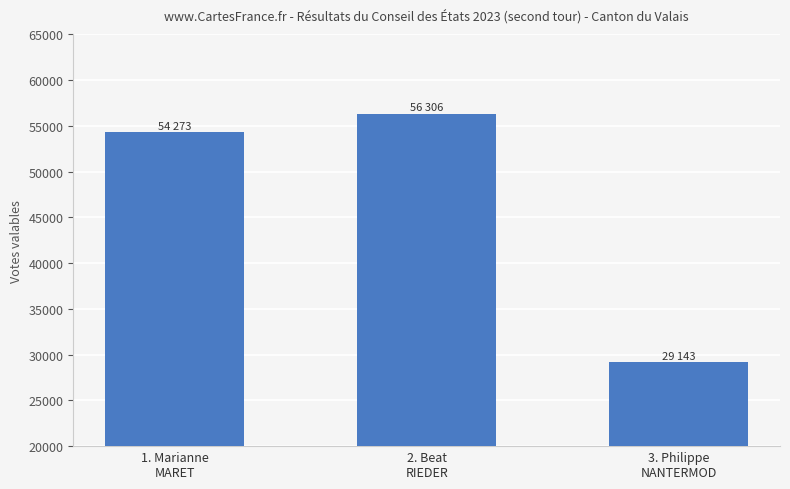

Approximately how many times larger is the value at 3. Philippe
NANTERMOD compared to 1. Marianne
MARET?

0.5